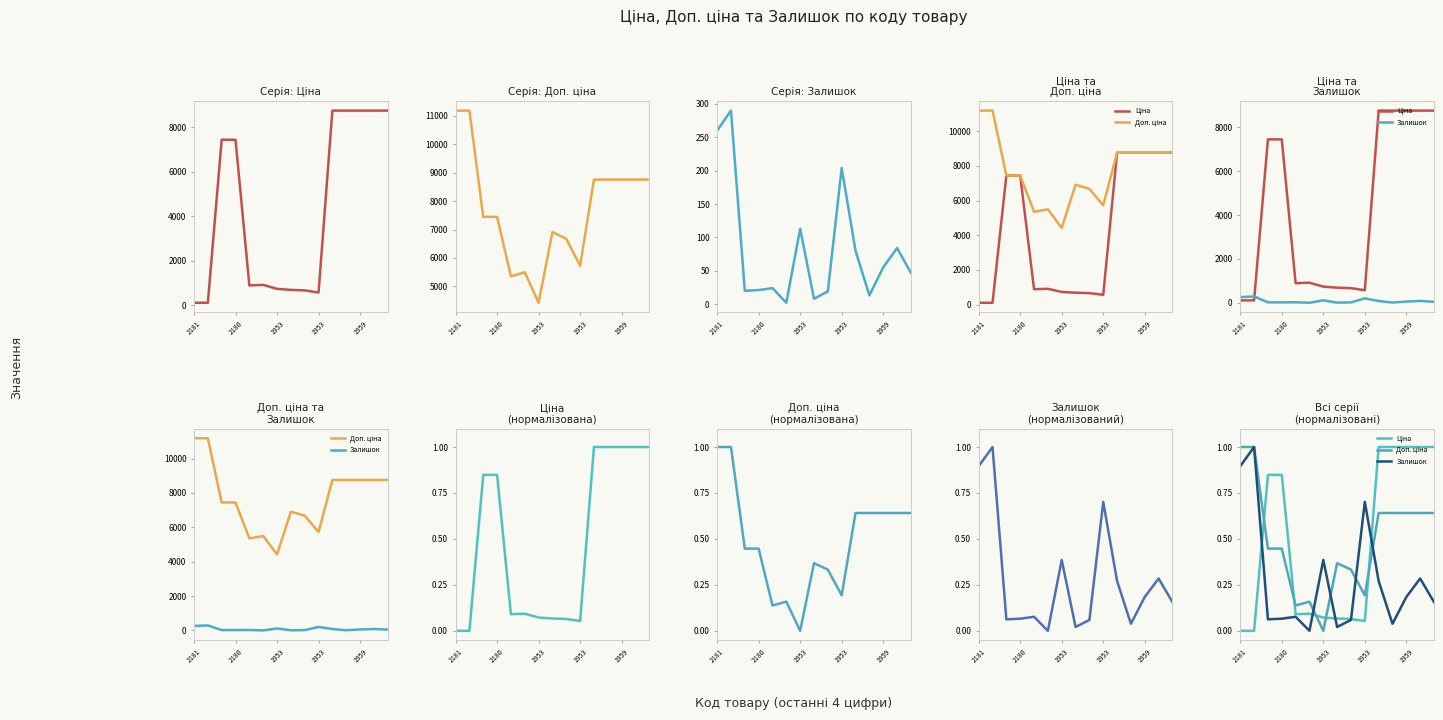

What is the label of the 14th point from the right?

2180